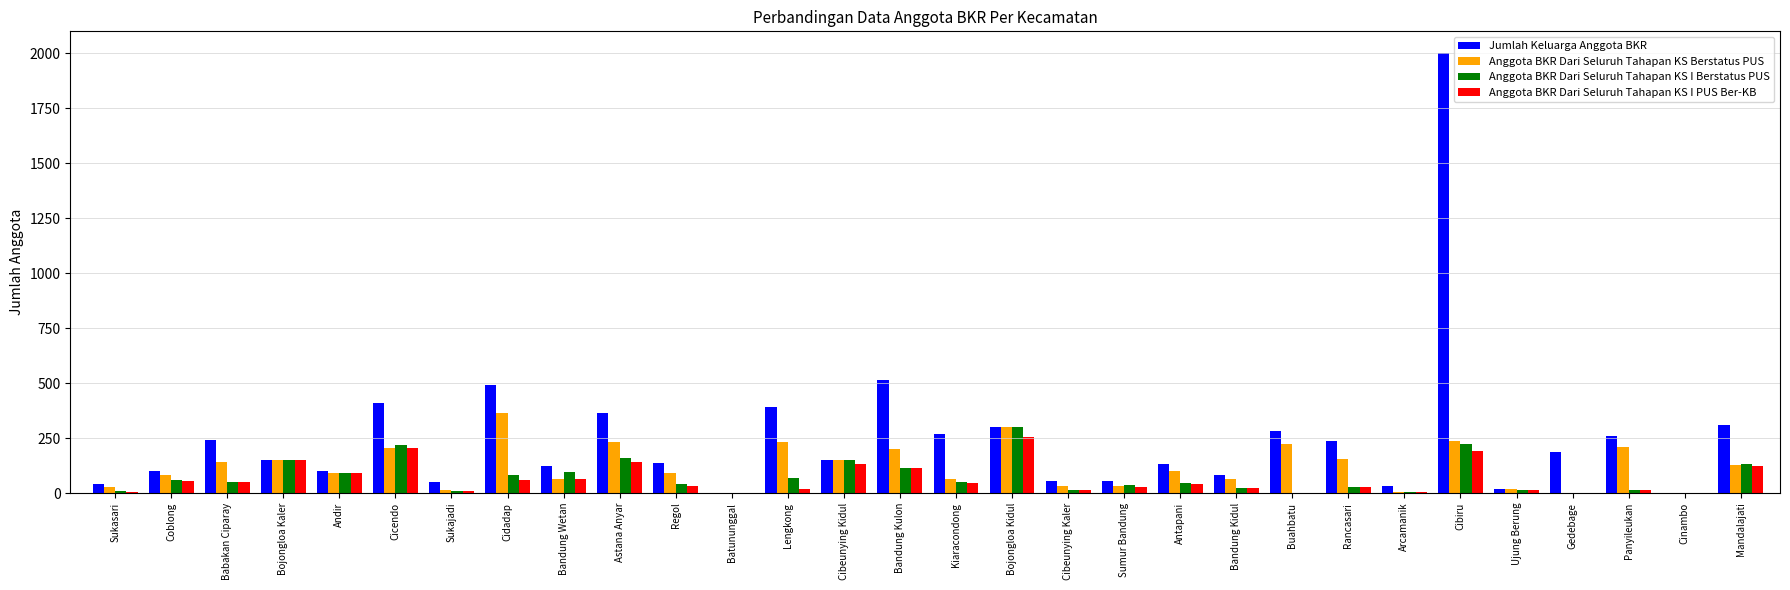

What is the sum of all Anggota BKR Dari Seluruh Tahapan KS Berstatus PUS values?

3603